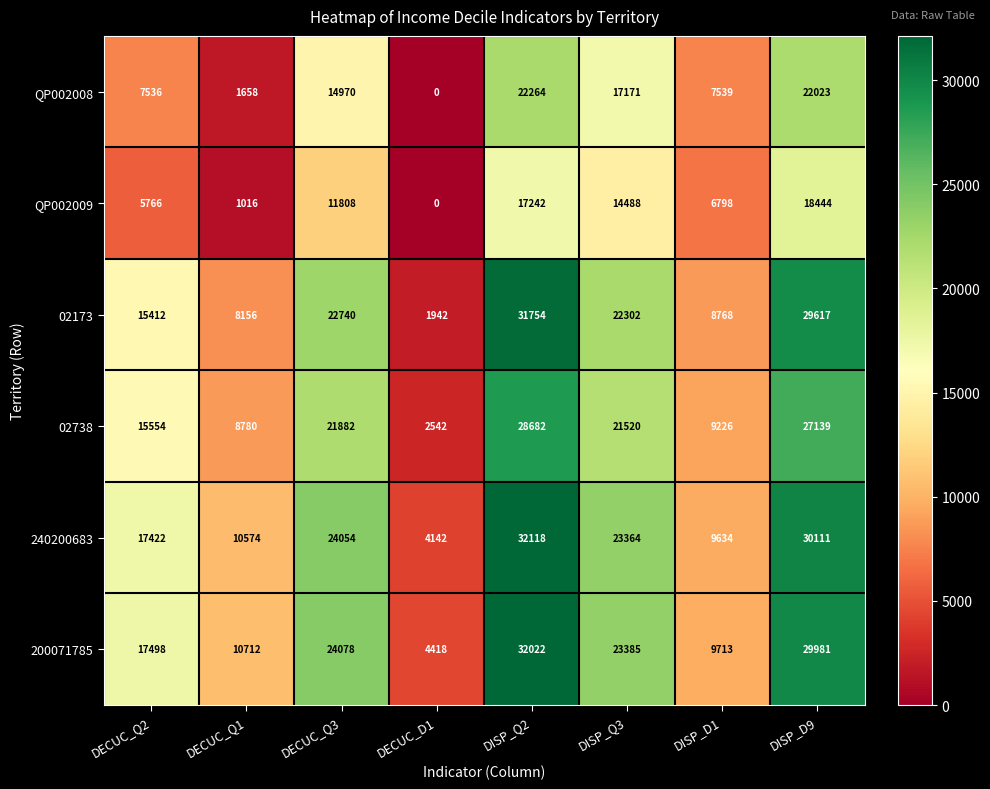

What is the difference between the 240200683 values at DECUC_Q2 and DECUC_D1?

13280